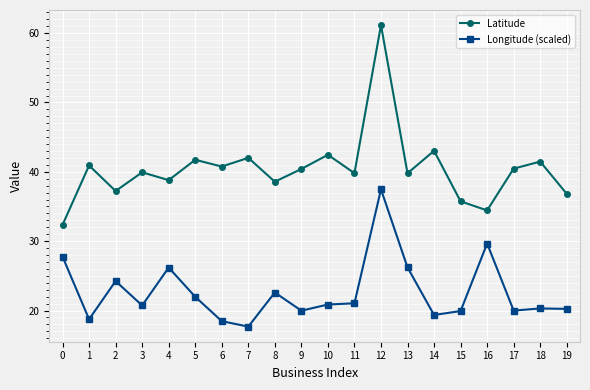

What is the difference between the maximum and minimum values in the Longitude (scaled) series?

19.8